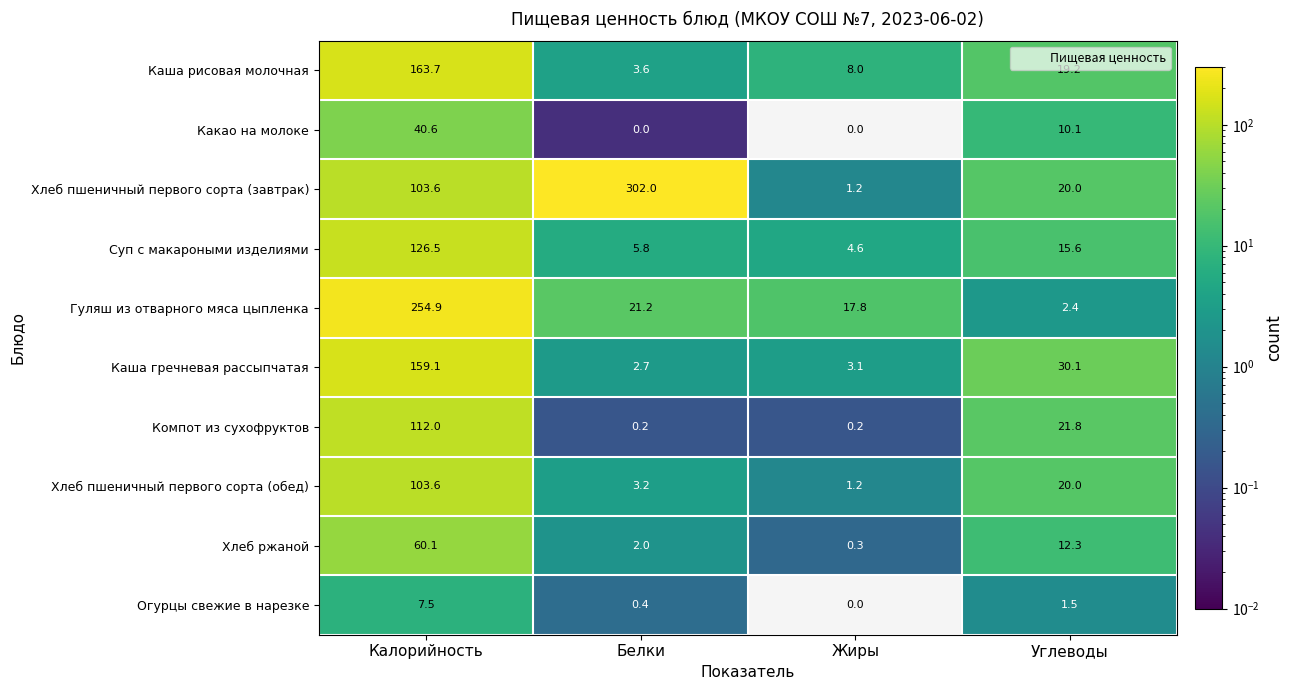

The value of Огурцы свежие в нарезке at Углеводы is 1.5. True or false?

True